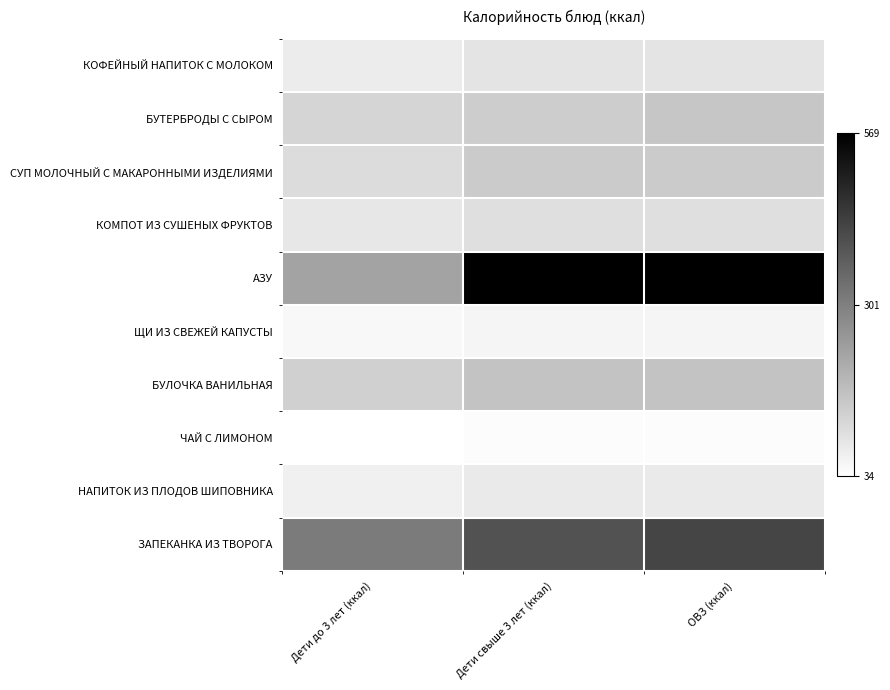

At how many categories does at least one series exceed 447?

2